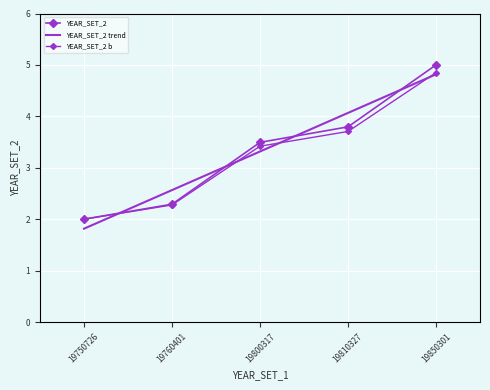

Is it true that YEAR_SET_2 b equals 1.5 at 19760401?

False